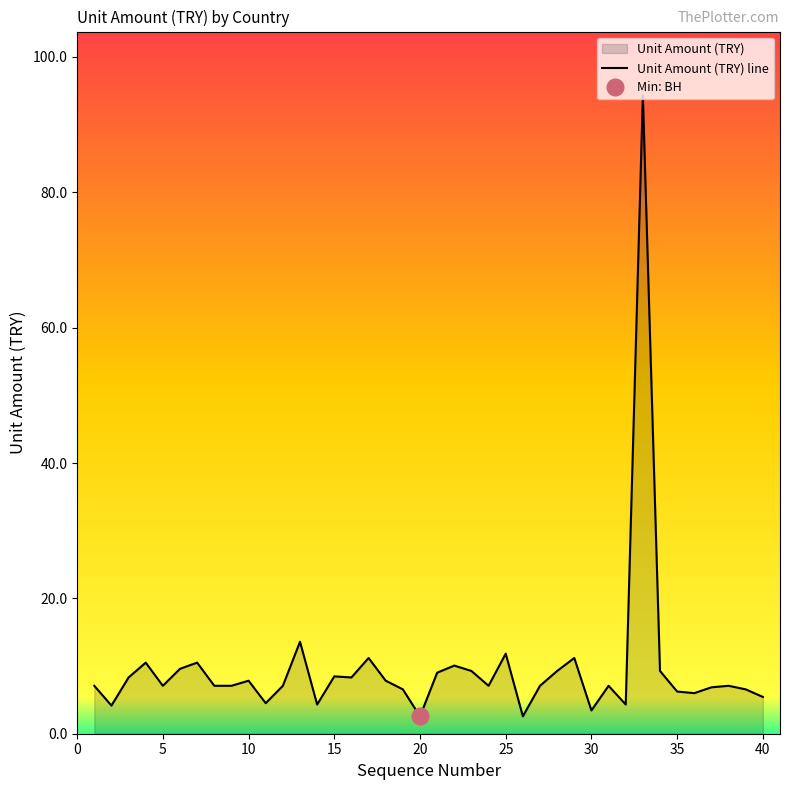

How many data points are above 7?

27